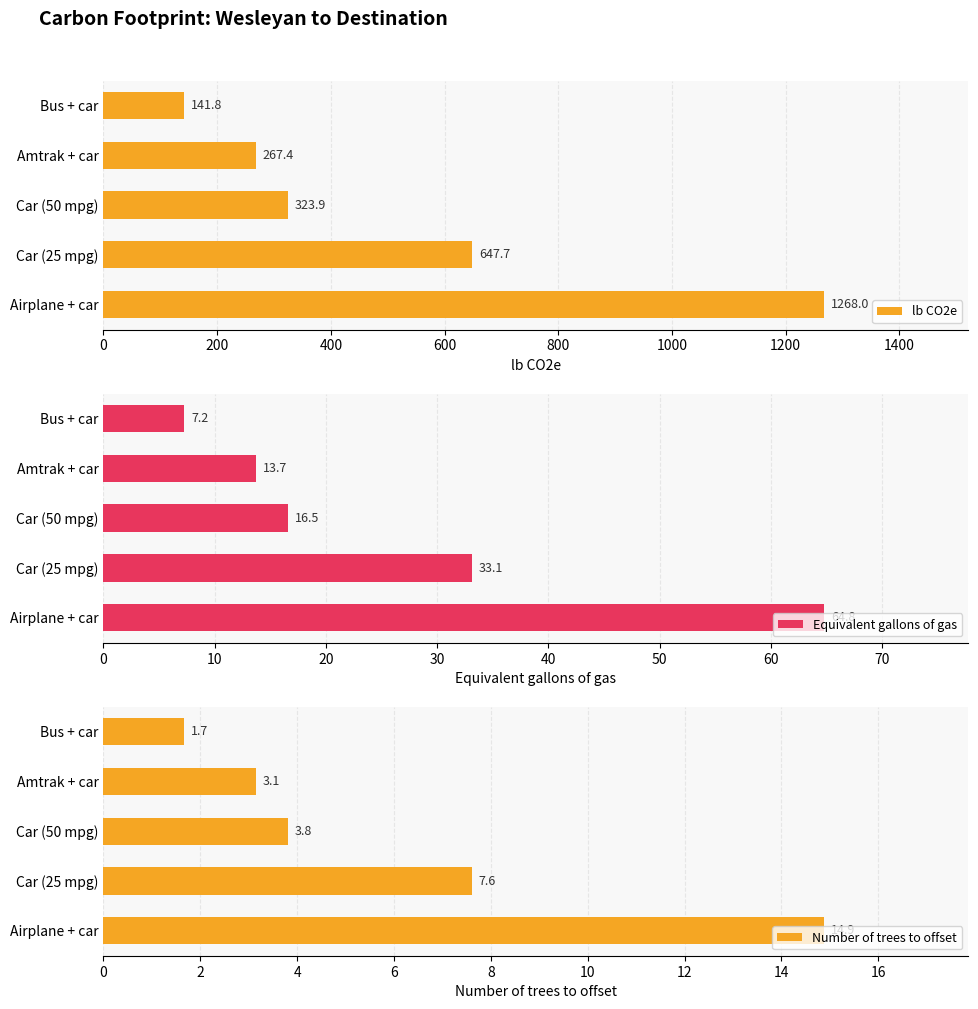

What is the difference between the second highest and second lowest values in the Number of trees to offset series?

4.5